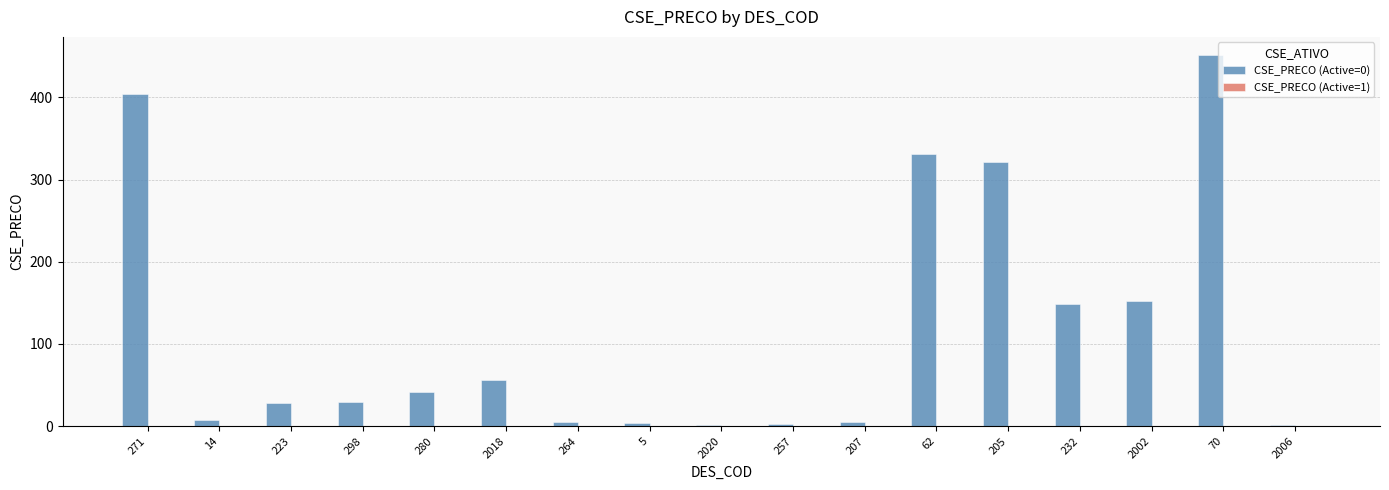

What is the change in value from 2018 to 62?

+274.4